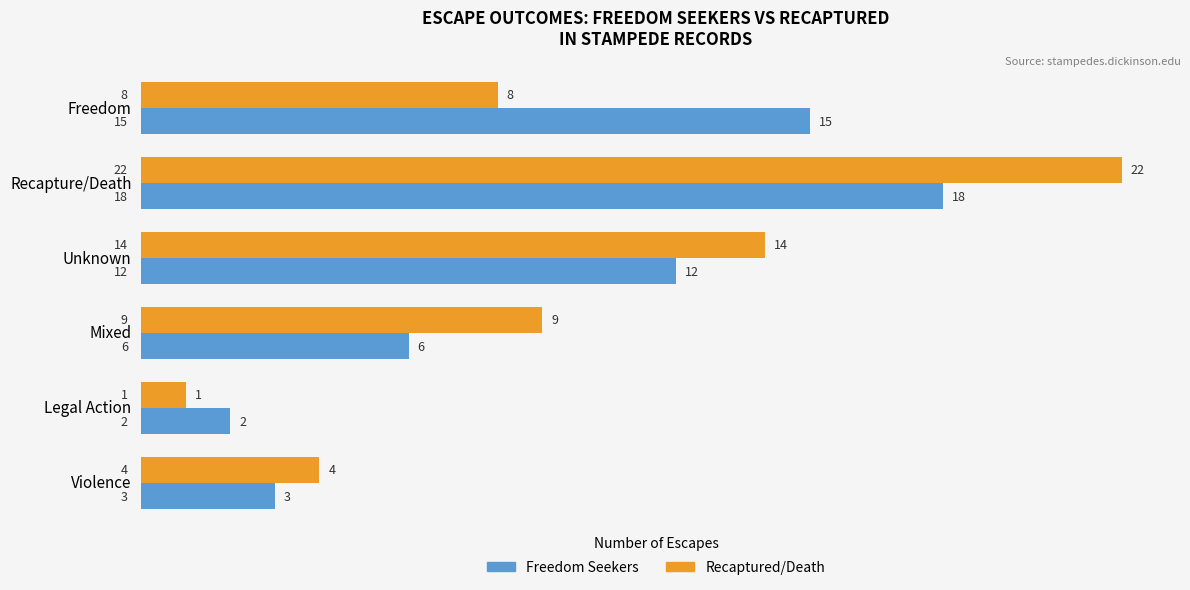

How many distinct data groups are displayed?

2